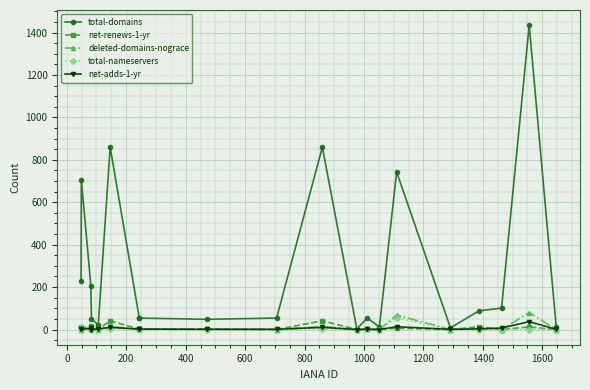

How many positive values does the net-renews-1-yr series have?

15